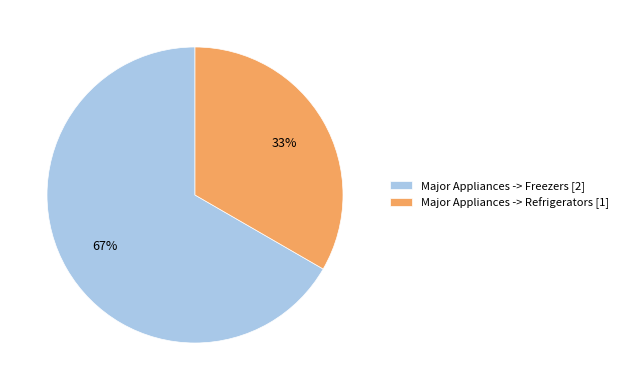

Does Major Appliances -> Refrigerators represent more than half of the total?

No